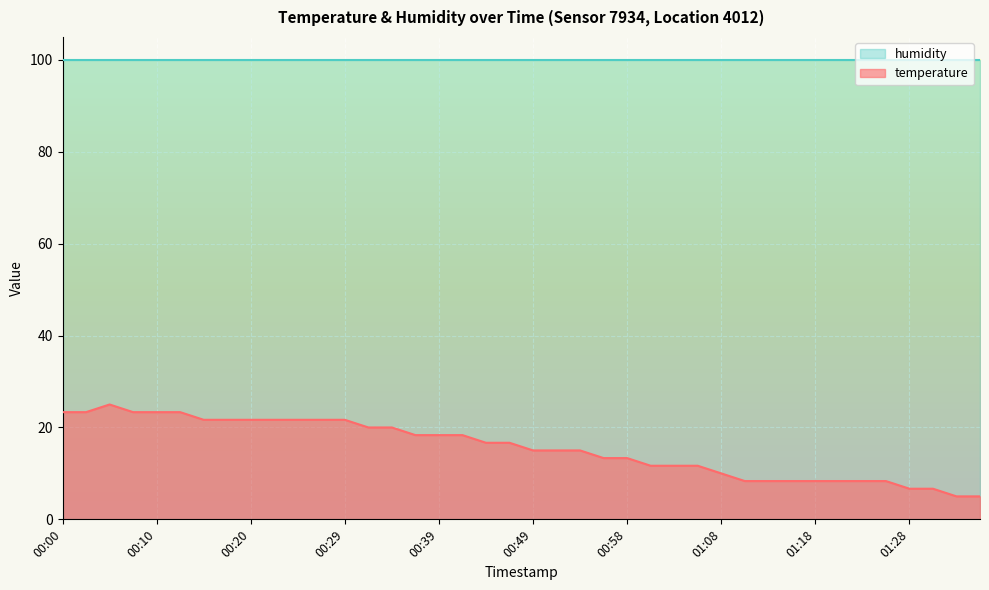

The value at 00:07 is 13.0. True or false?

False